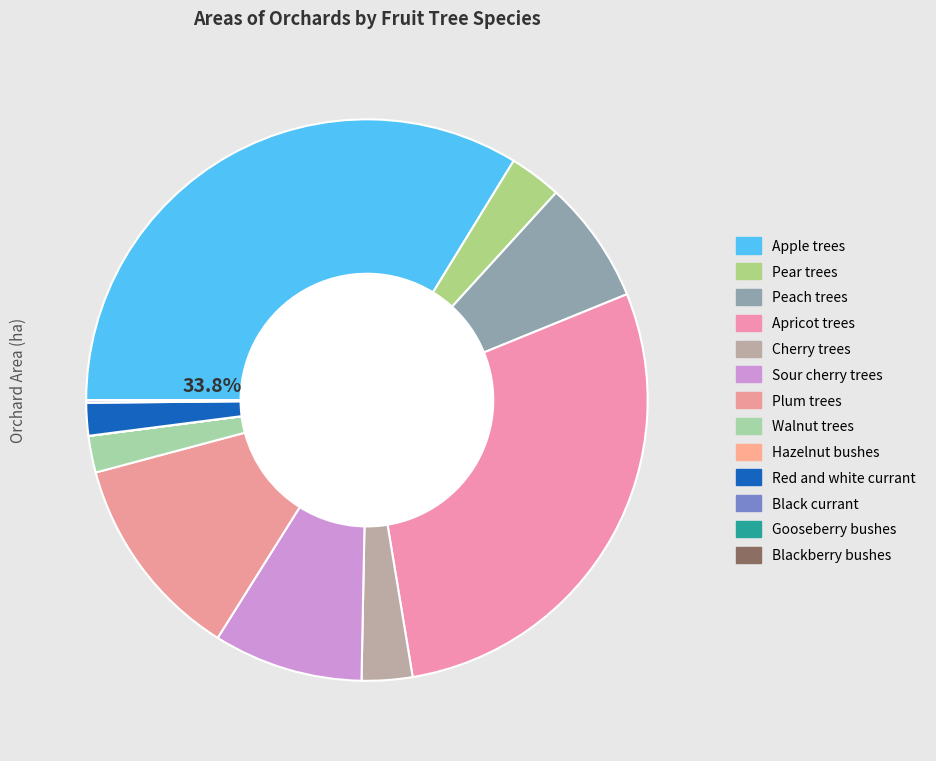

Which slice is the largest?

Apple trees